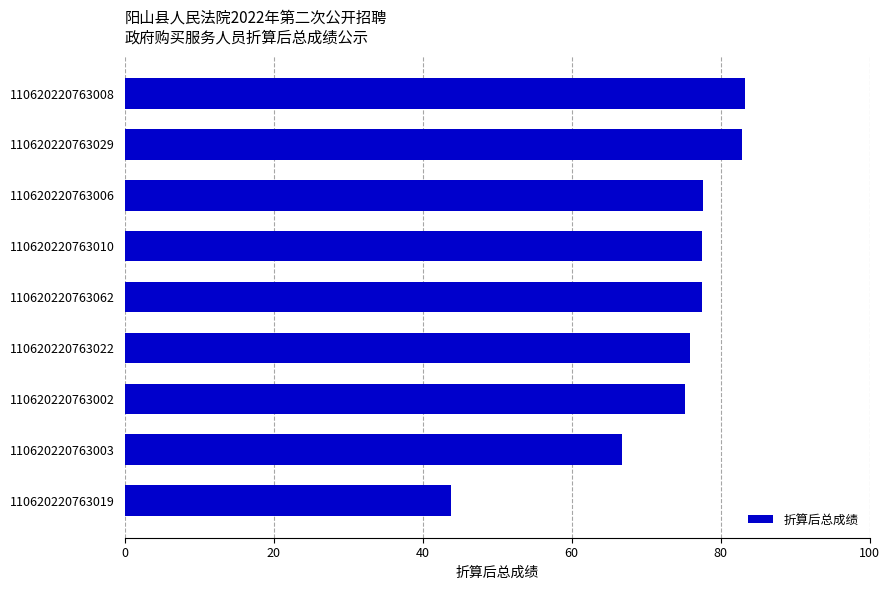

What is the average value?

73.4